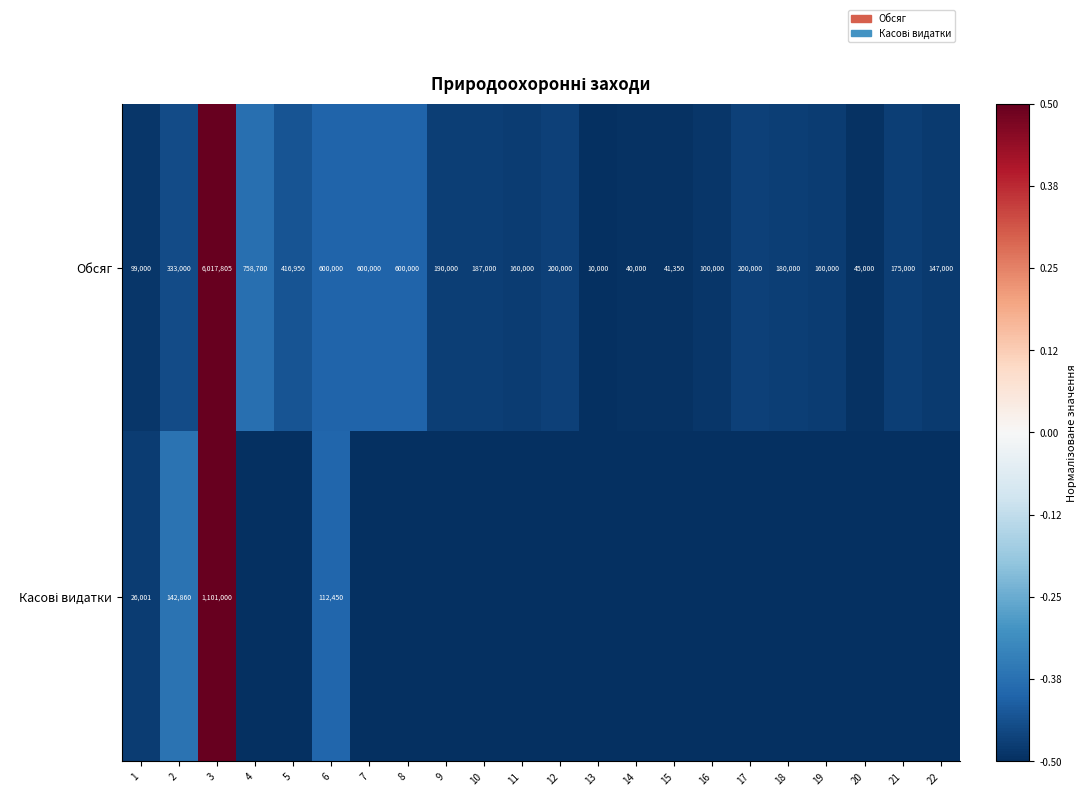

What is the spread (max minus min) of values at 6?

487550.0